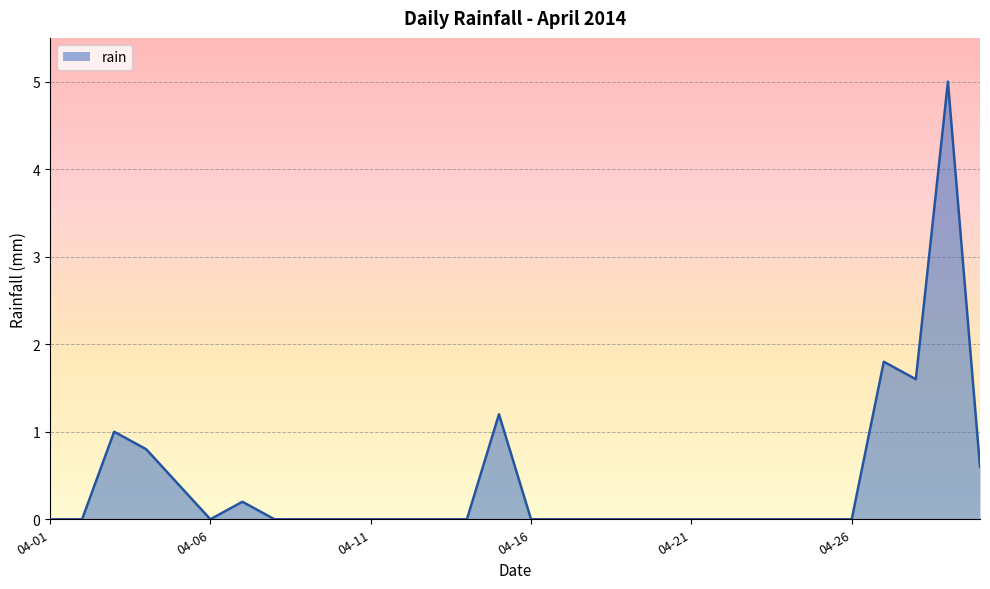

What is the difference between the maximum and minimum values?

5.0